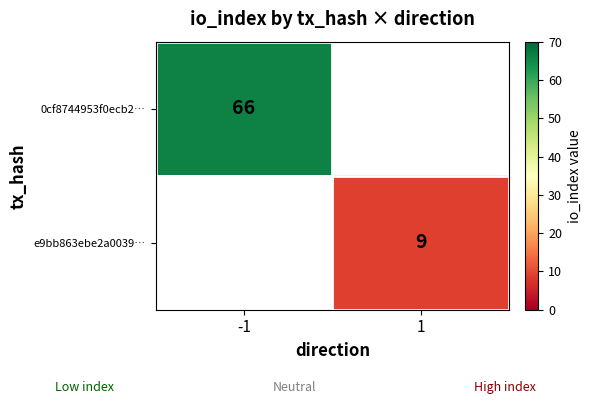

Is it true that e9bb863ebe2a0039… equals 9 at 1?

True